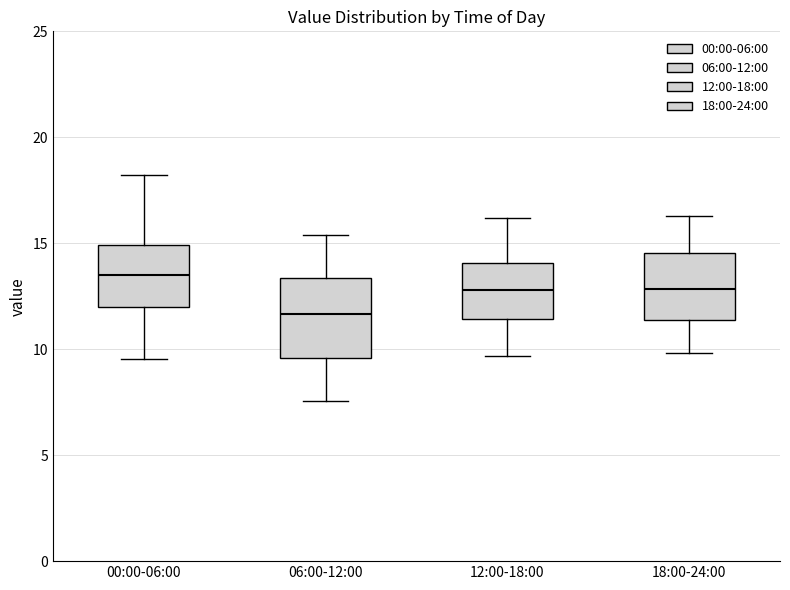

Where does the lower whisker of the box for 00:00-06:00 end on the y-axis? The values are not printed on the chart, so give them approximately, as read against the axis.

9.5